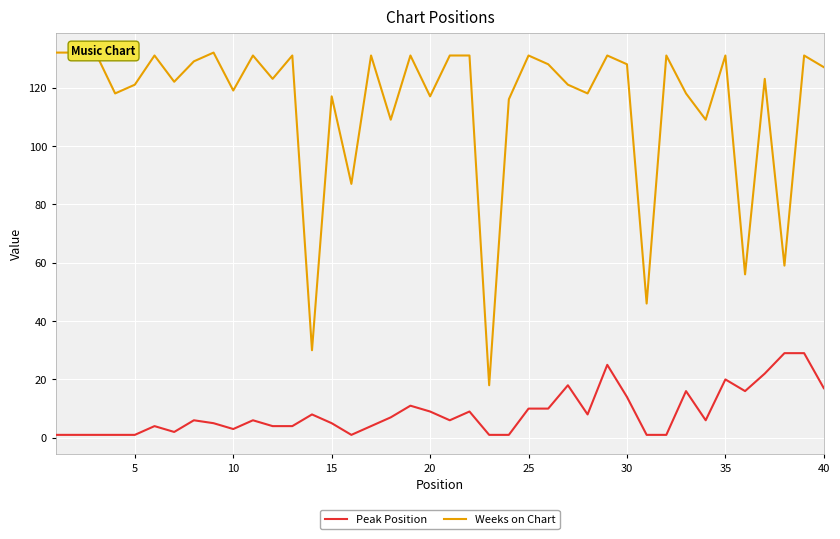

The Peak Position series shows 20 at 35. True or false?

True